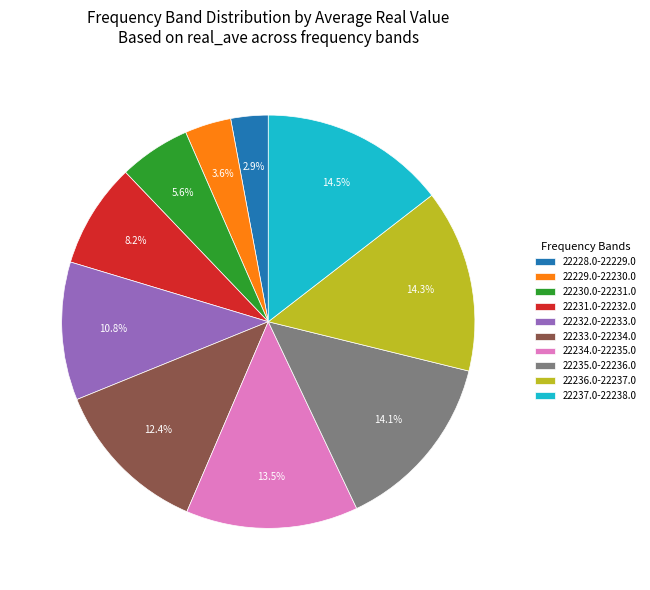

Does 22236.0-22237.0 account for over 50% of the chart?

No